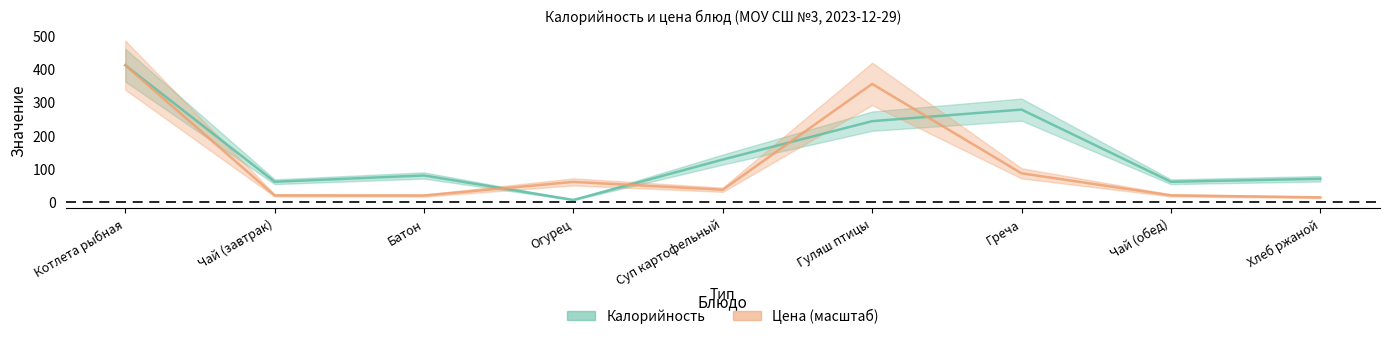

At which category does Цена reach its first local valley?

Батон